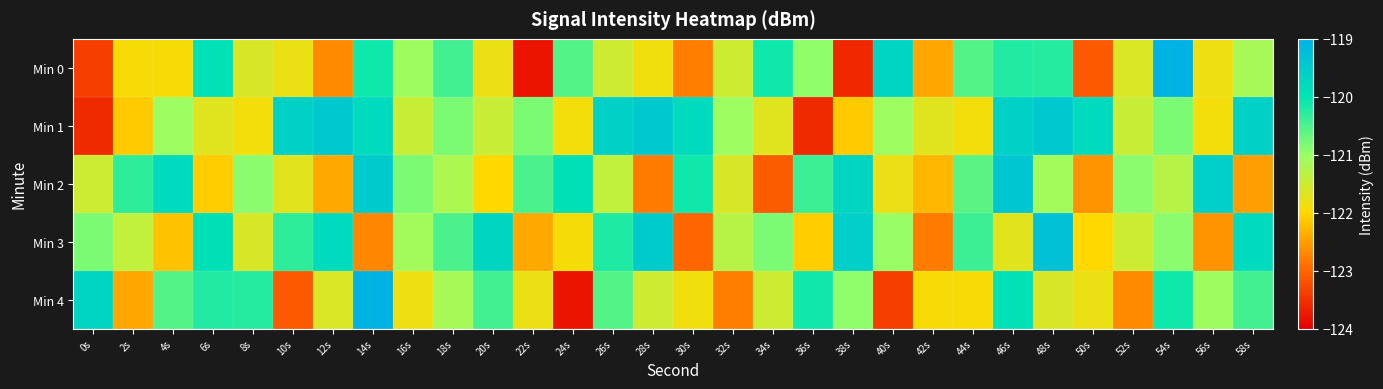

Reading left to right, extract all data points from this chart.

Min 0: 0s=-123.4	2s=-121.9	4s=-121.9	6s=-119.9	8s=-121.6	10s=-121.8	12s=-122.7	14s=-120.1	16s=-121.1	18s=-120.4	20s=-121.8	22s=-123.8	24s=-120.6	26s=-121.5	28s=-121.9	30s=-122.8	32s=-121.5	34s=-120.1	36s=-120.9	38s=-123.6	40s=-119.7	42s=-122.4	44s=-120.6	46s=-120.2	48s=-120.2	50s=-123.1	52s=-121.6	54s=-119.0	56s=-121.8	58s=-121.1
Min 1: 0s=-123.6	2s=-122.1	4s=-121.0	6s=-121.7	8s=-121.9	10s=-119.6	12s=-119.4	14s=-119.8	16s=-121.4	18s=-120.8	20s=-121.4	22s=-120.8	24s=-121.9	26s=-119.6	28s=-119.4	30s=-119.8	32s=-121.0	34s=-121.7	36s=-123.6	38s=-122.1	40s=-121.0	42s=-121.7	44s=-121.9	46s=-119.6	48s=-119.4	50s=-119.8	52s=-121.4	54s=-120.8	56s=-121.9	58s=-119.6
Min 2: 0s=-121.5	2s=-120.3	4s=-119.8	6s=-122.1	8s=-120.9	10s=-121.7	12s=-122.4	14s=-119.5	16s=-120.8	18s=-121.2	20s=-122.0	22s=-120.5	24s=-119.9	26s=-121.4	28s=-122.8	30s=-120.1	32s=-121.6	34s=-123.1	36s=-120.4	38s=-119.7	40s=-121.8	42s=-122.3	44s=-120.6	46s=-119.4	48s=-121.1	50s=-122.6	52s=-120.9	54s=-121.3	56s=-119.6	58s=-122.5
Min 3: 0s=-120.8	2s=-121.4	4s=-122.2	6s=-119.9	8s=-121.6	10s=-120.3	12s=-119.8	14s=-122.7	16s=-121.1	18s=-120.5	20s=-119.7	22s=-122.4	24s=-121.9	26s=-120.2	28s=-119.5	30s=-123.0	32s=-121.3	34s=-120.8	36s=-122.1	38s=-119.6	40s=-121.0	42s=-122.8	44s=-120.4	46s=-121.7	48s=-119.3	50s=-122.0	52s=-121.5	54s=-120.9	56s=-122.6	58s=-119.8
Min 4: 0s=-119.7	2s=-122.4	4s=-120.6	6s=-120.2	8s=-120.2	10s=-123.1	12s=-121.6	14s=-119.0	16s=-121.8	18s=-121.1	20s=-120.4	22s=-121.8	24s=-123.8	26s=-120.6	28s=-121.5	30s=-121.9	32s=-122.8	34s=-121.5	36s=-120.1	38s=-120.9	40s=-123.4	42s=-121.9	44s=-121.9	46s=-119.9	48s=-121.6	50s=-121.8	52s=-122.7	54s=-120.1	56s=-121.1	58s=-120.4